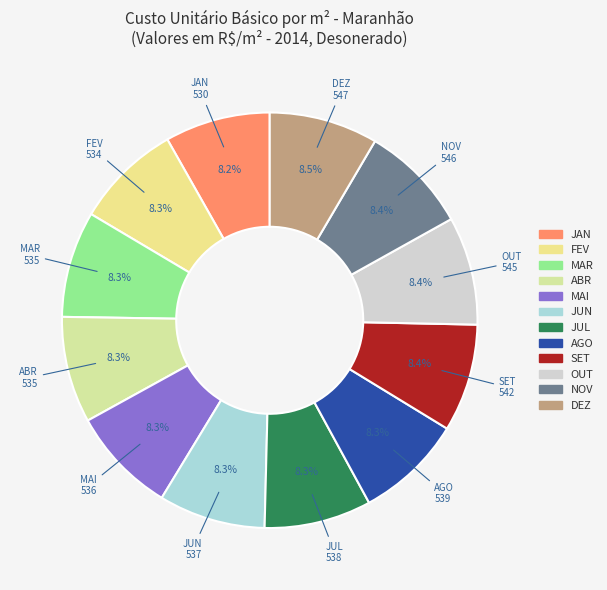

Is there any slice that represents more than half of the pie?

No